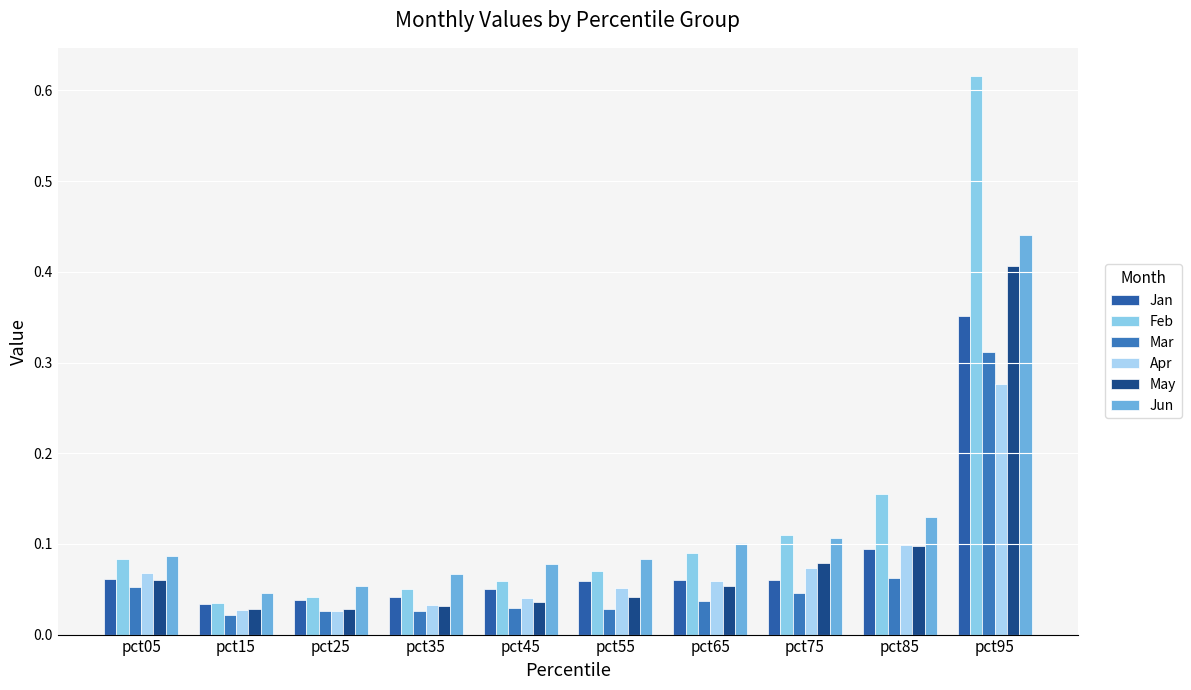

Reading left to right, transcribe all the data shown in this chart.

Jan: 0.1	0.0	0.0	0.0	0.0	0.1	0.1	0.1	0.1	0.4
Feb: 0.1	0.0	0.0	0.1	0.1	0.1	0.1	0.1	0.2	0.6
Mar: 0.1	0.0	0.0	0.0	0.0	0.0	0.0	0.0	0.1	0.3
Apr: 0.1	0.0	0.0	0.0	0.0	0.1	0.1	0.1	0.1	0.3
May: 0.1	0.0	0.0	0.0	0.0	0.0	0.1	0.1	0.1	0.4
Jun: 0.1	0.0	0.1	0.1	0.1	0.1	0.1	0.1	0.1	0.4